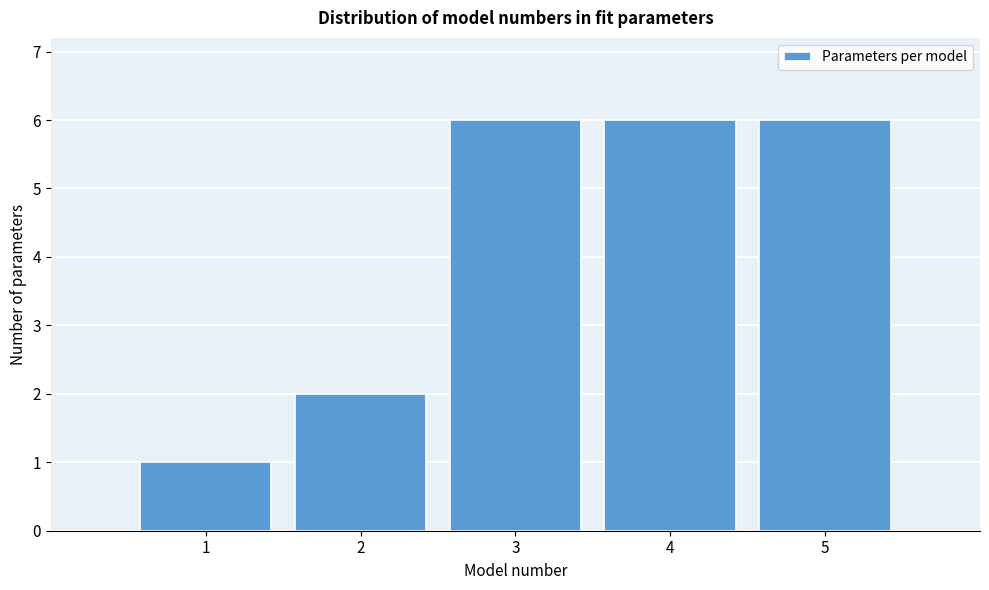

Reading left to right, list every bar in this chart as the range it spans on the x-axis followed by its height. The values are not printed on the chart, so give them approximately, as read against the axis.

0.5 to 1.5: 1
1.5 to 2.5: 2
2.5 to 3.5: 6
3.5 to 4.5: 6
4.5 to 5.5: 6